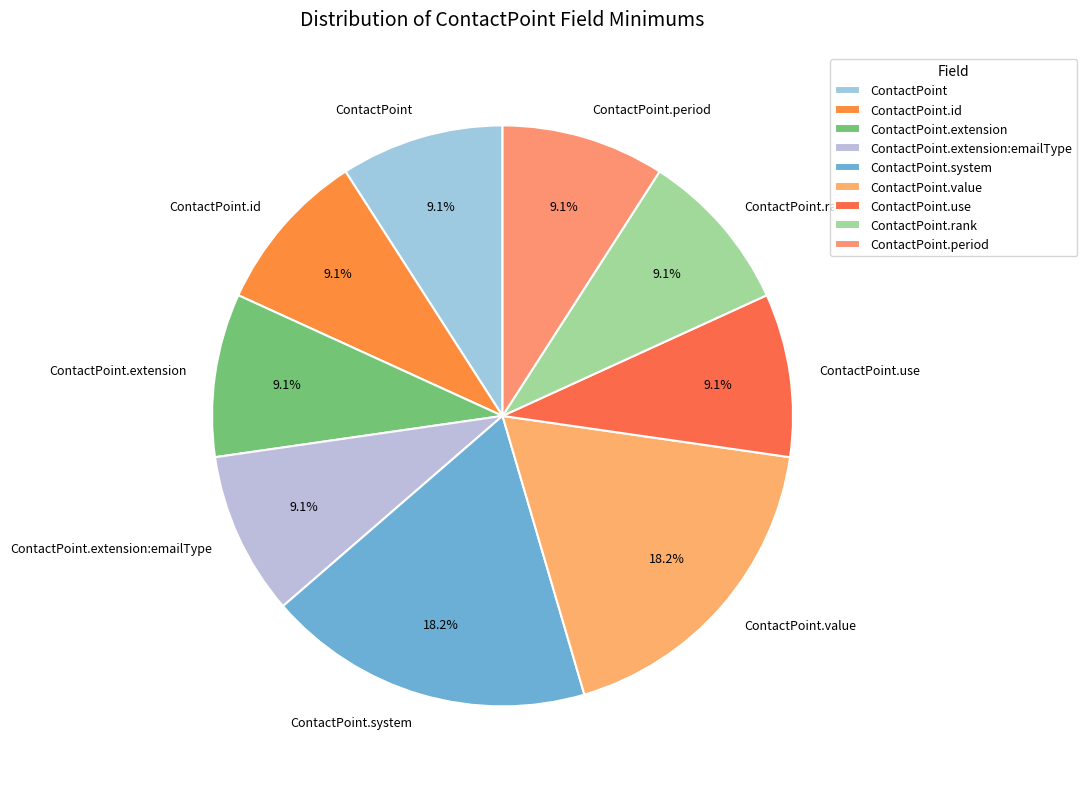

Combined, what portion of the pie is ContactPoint.extension:emailType and ContactPoint.id?

18.2%